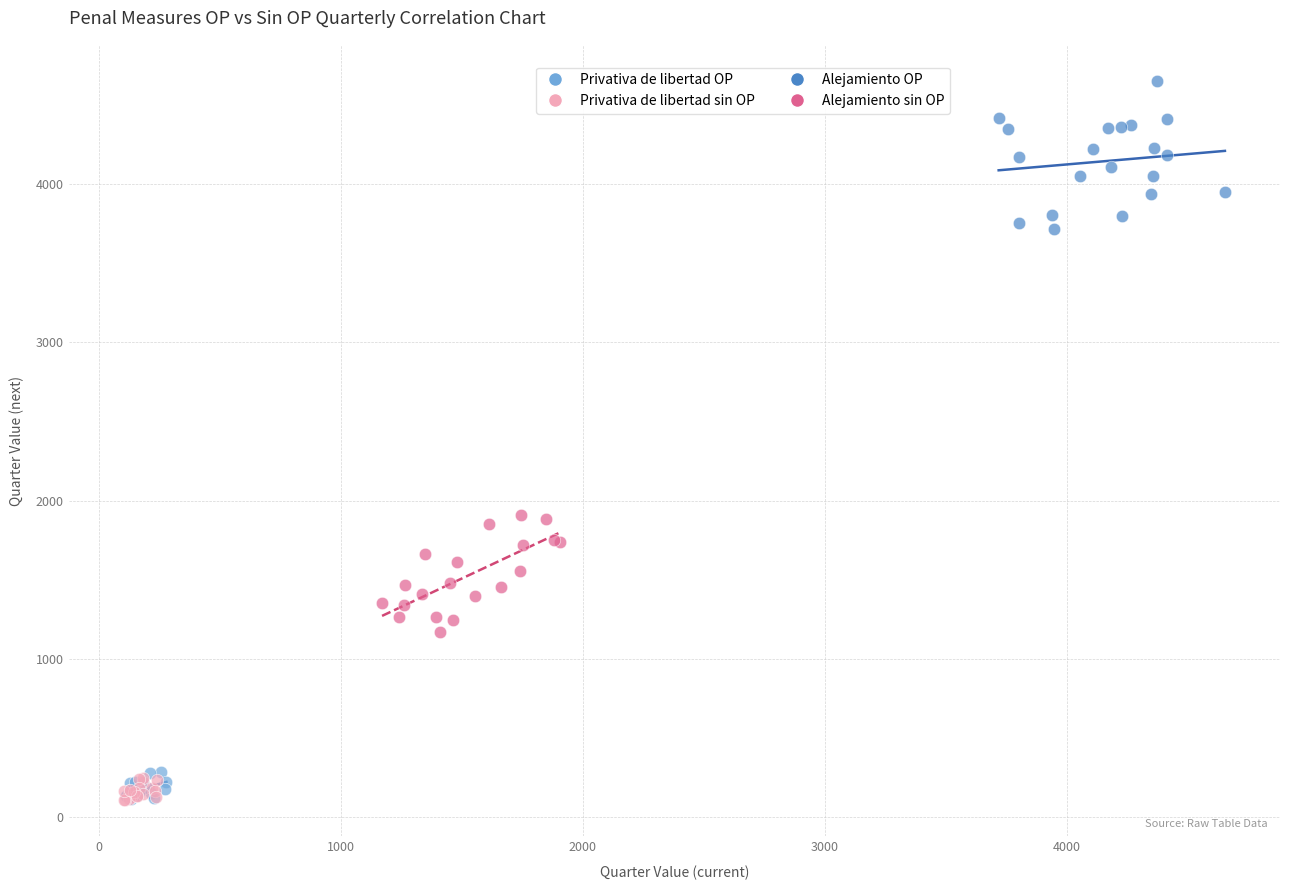

Which series reaches the maximum Y coordinate?

Alejamiento OP